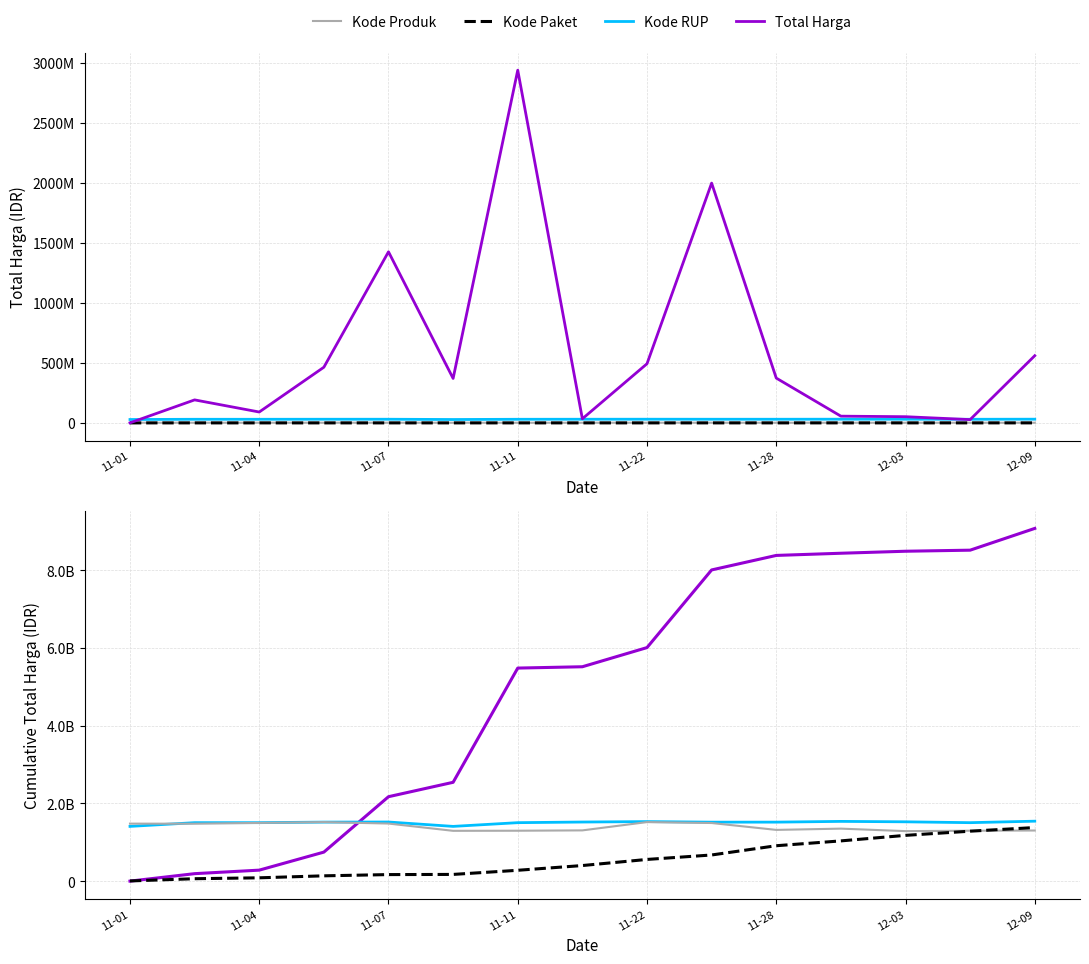

Where do Kode RUP and Total Harga first cross each other?

2021-11-01 and 2021-11-03